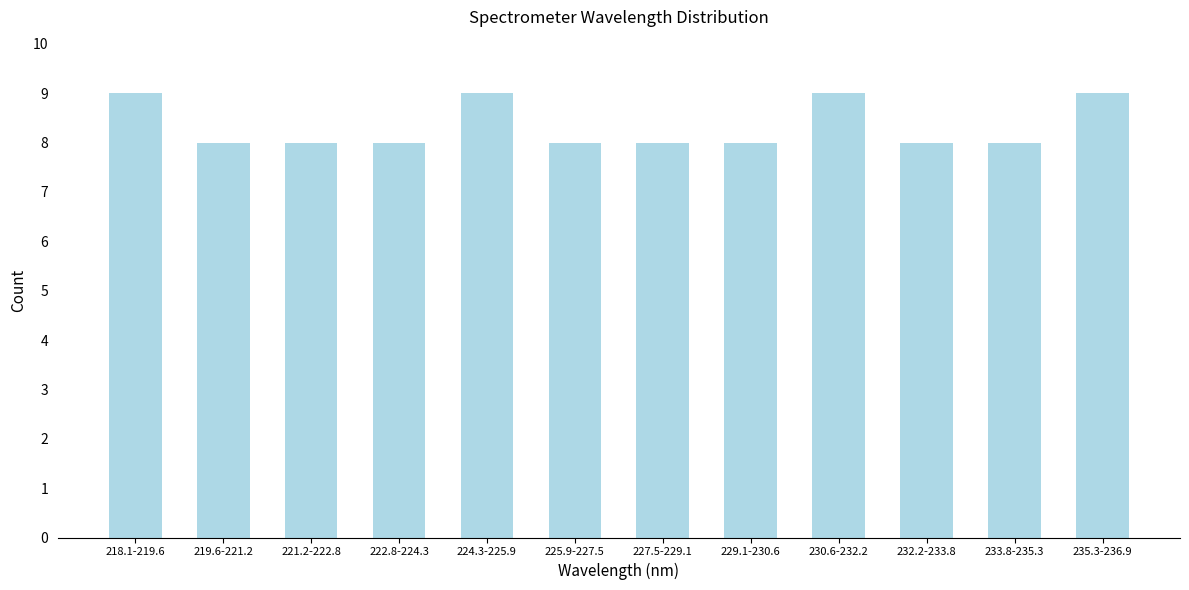

Reading right to left, extract all data points from this chart.

235.3-236.9=9	233.8-235.3=8	232.2-233.8=8	230.6-232.2=9	229.1-230.6=8	227.5-229.1=8	225.9-227.5=8	224.3-225.9=9	222.8-224.3=8	221.2-222.8=8	219.6-221.2=8	218.1-219.6=9